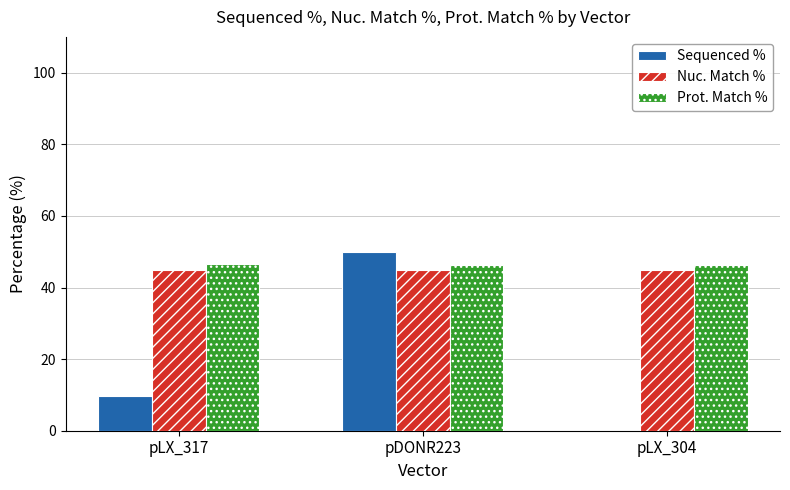

What is the total value across all series at pLX_304?

91.1